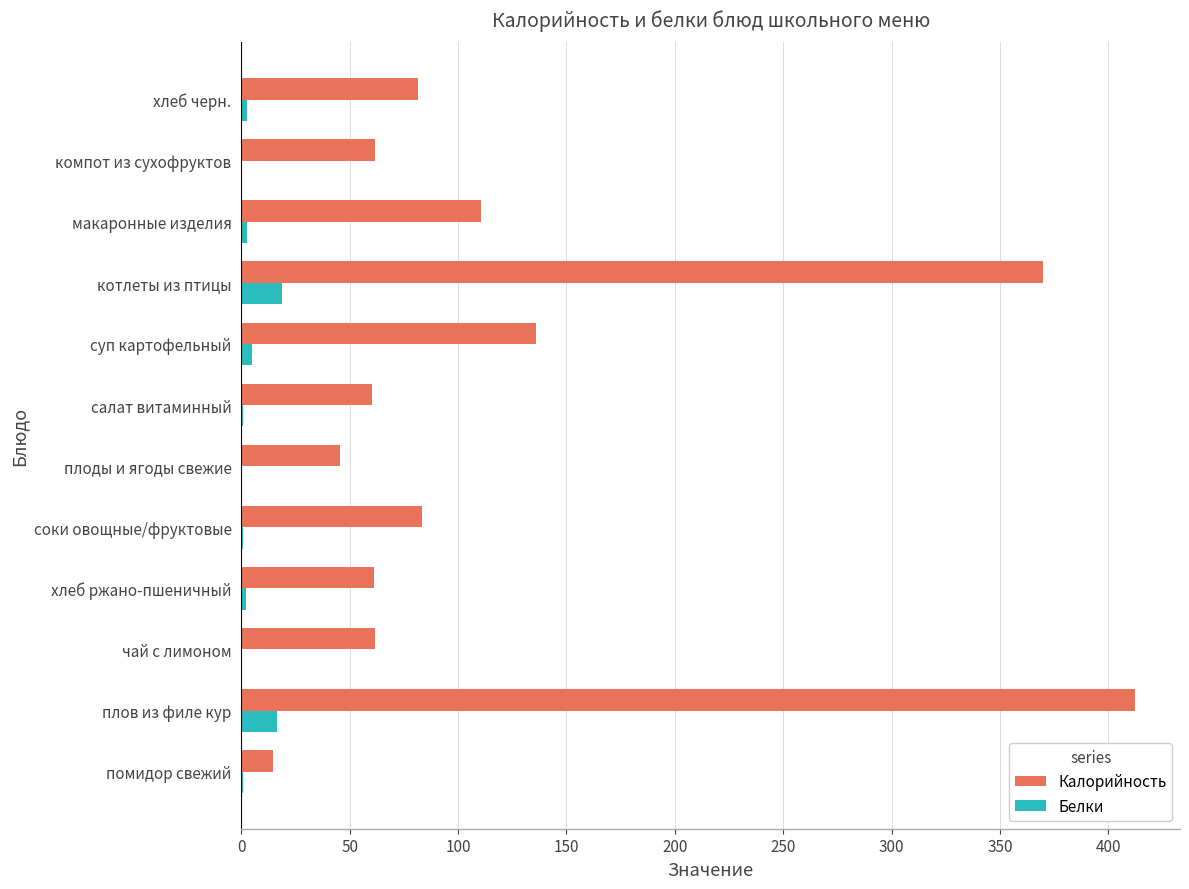

What is the maximum value shown in the chart?

412.4